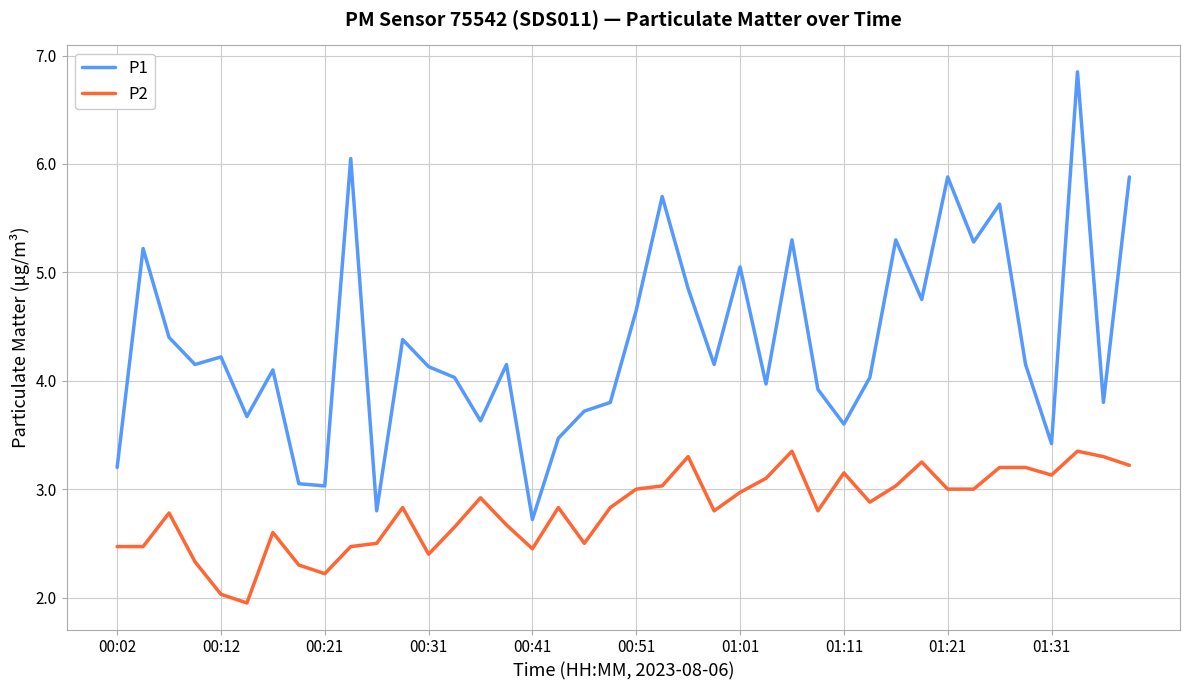

Which series has the widest spread of values?

P1